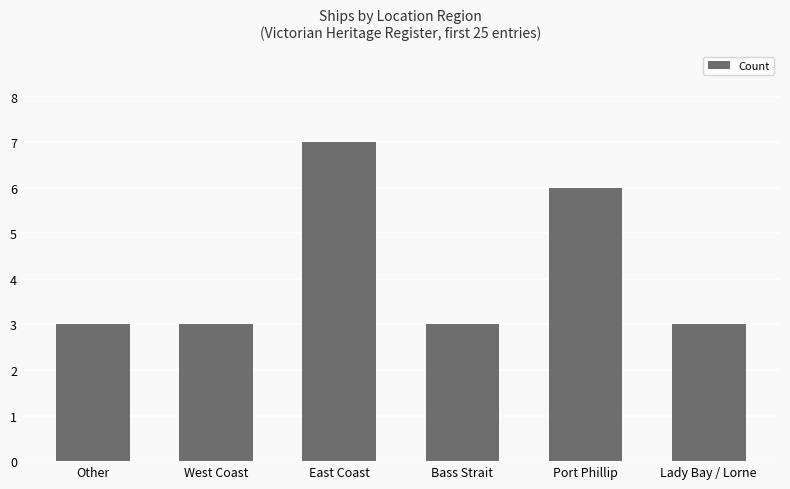

True or false: the data shows 6 at Port Phillip.

True